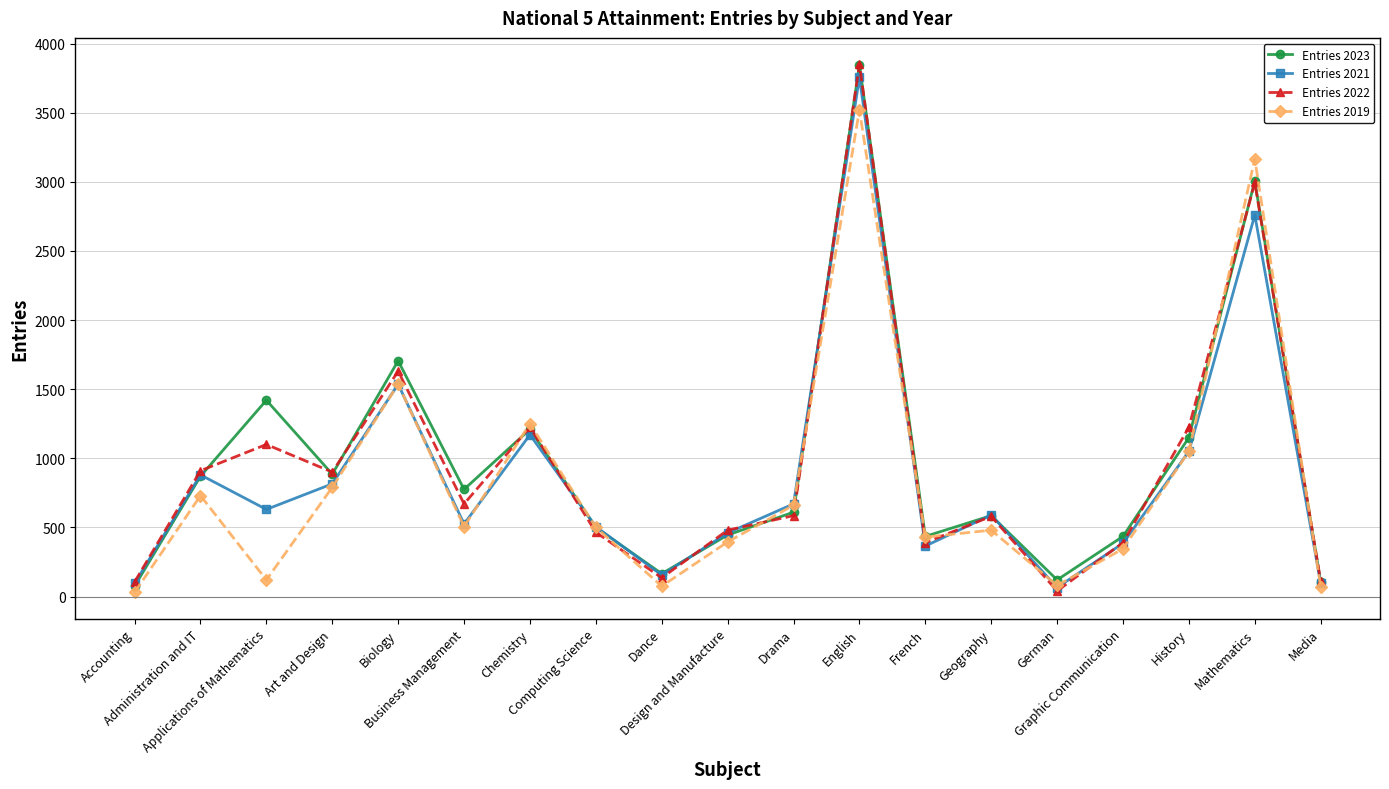

Where is the first local minimum for Entries 2019?

Applications of Mathematics